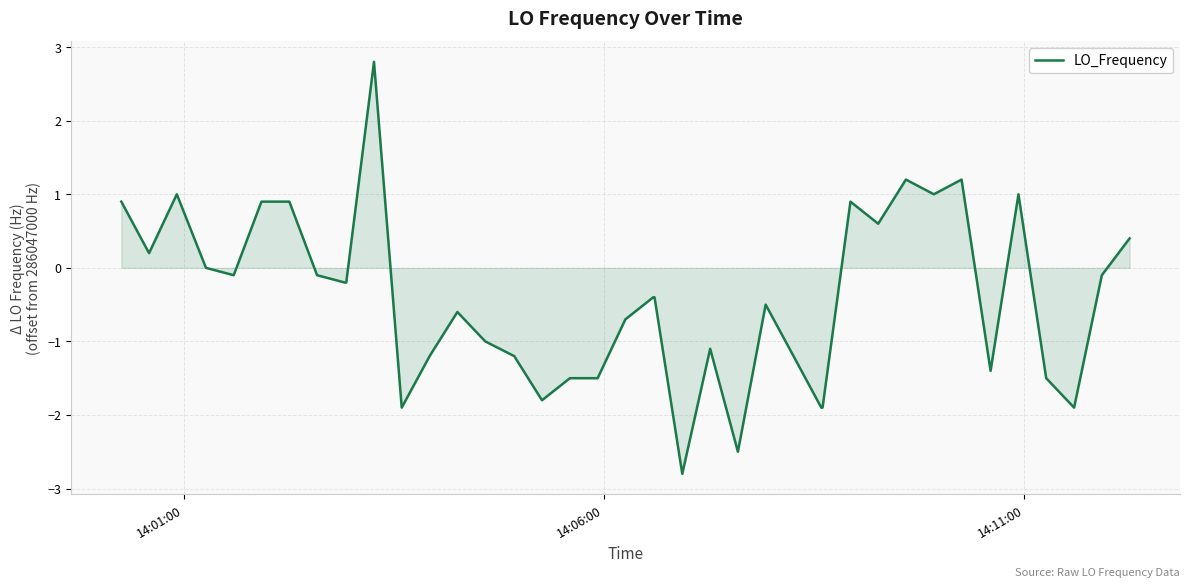

What is the difference between the maximum and minimum values?

5.6